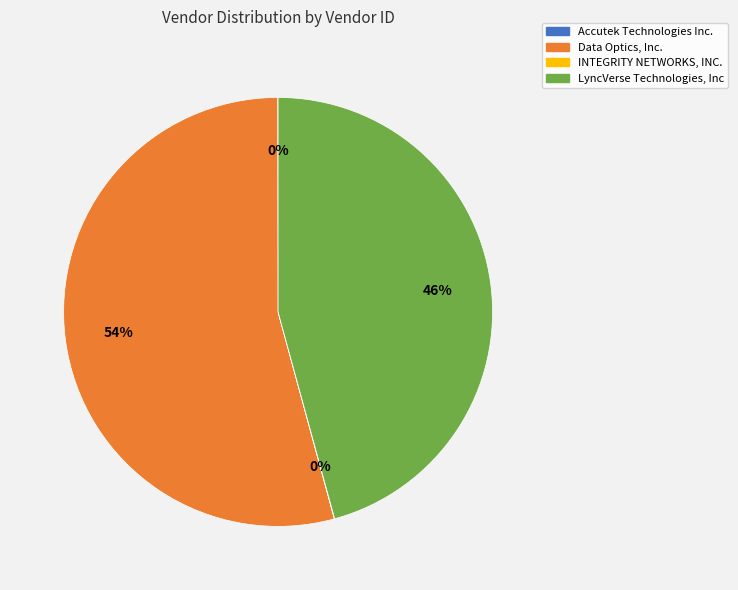

Combined, do LyncVerse Technologies, Inc and Data Optics, Inc. account for over 50%?

Yes